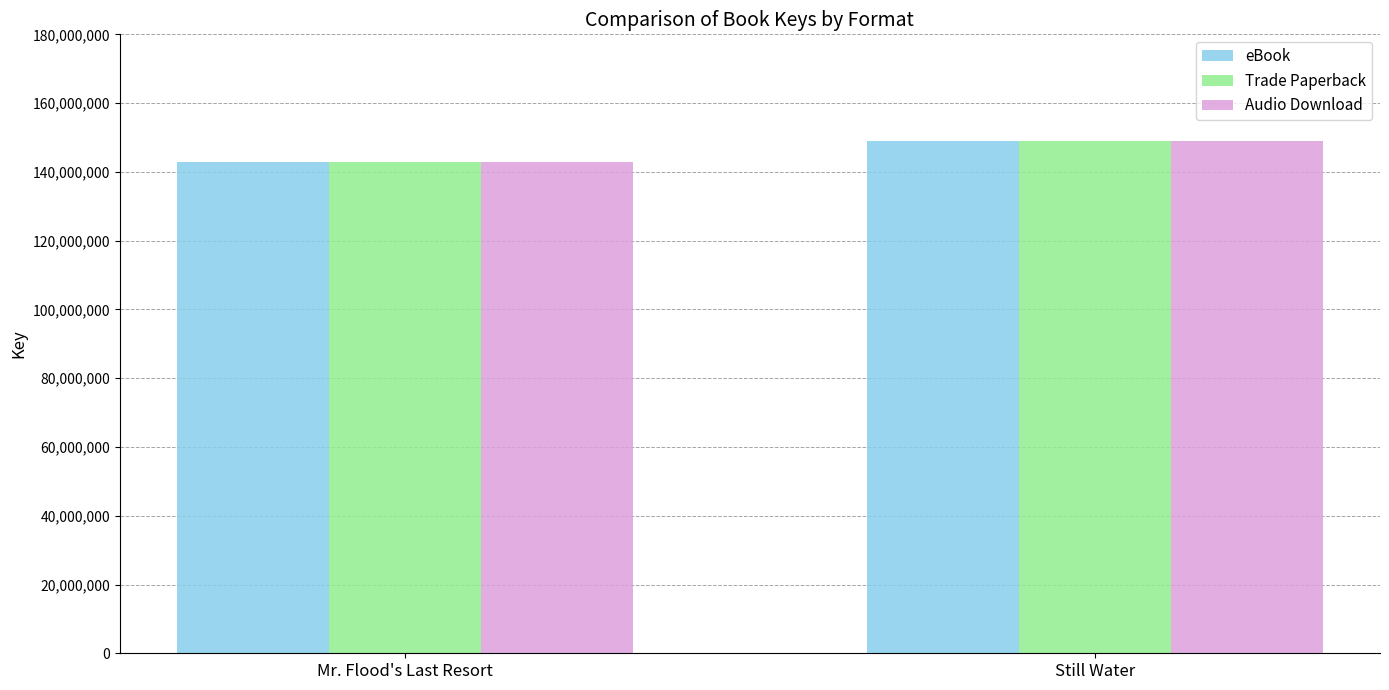

Where is Trade Paperback nearest to the value 145934037?

Mr. Flood's Last Resort